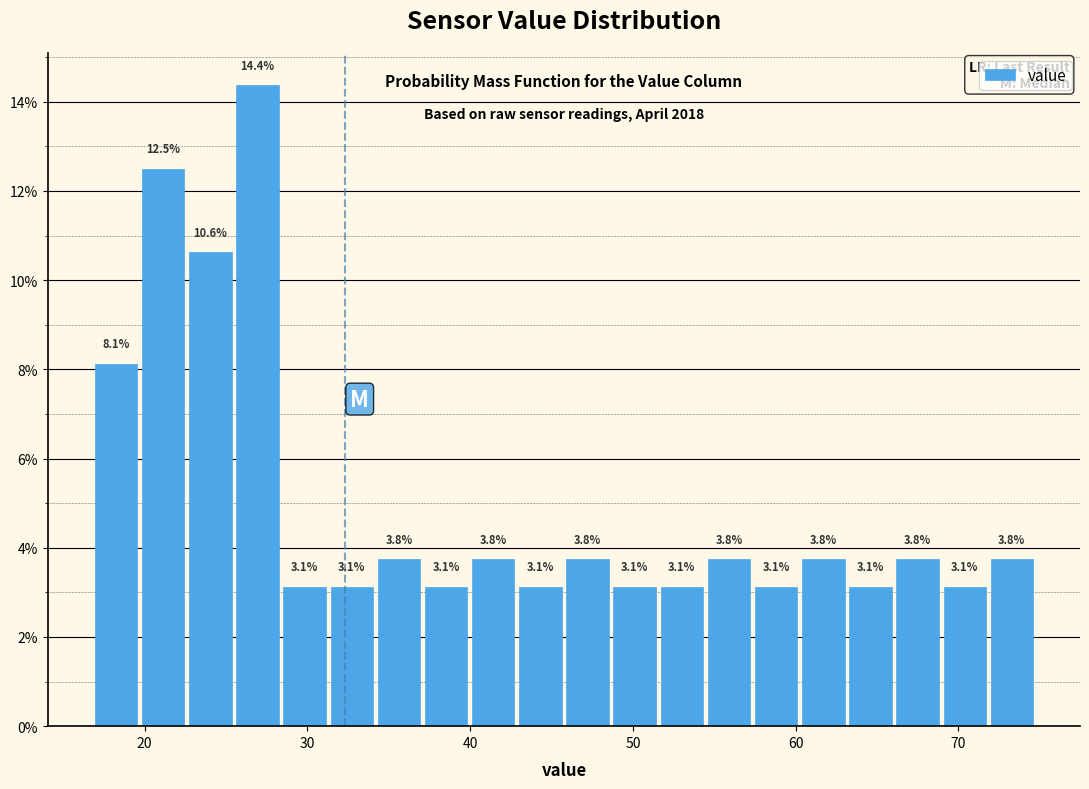

Read against the x-axis, roughly where is the centre of the tallest bar?

27